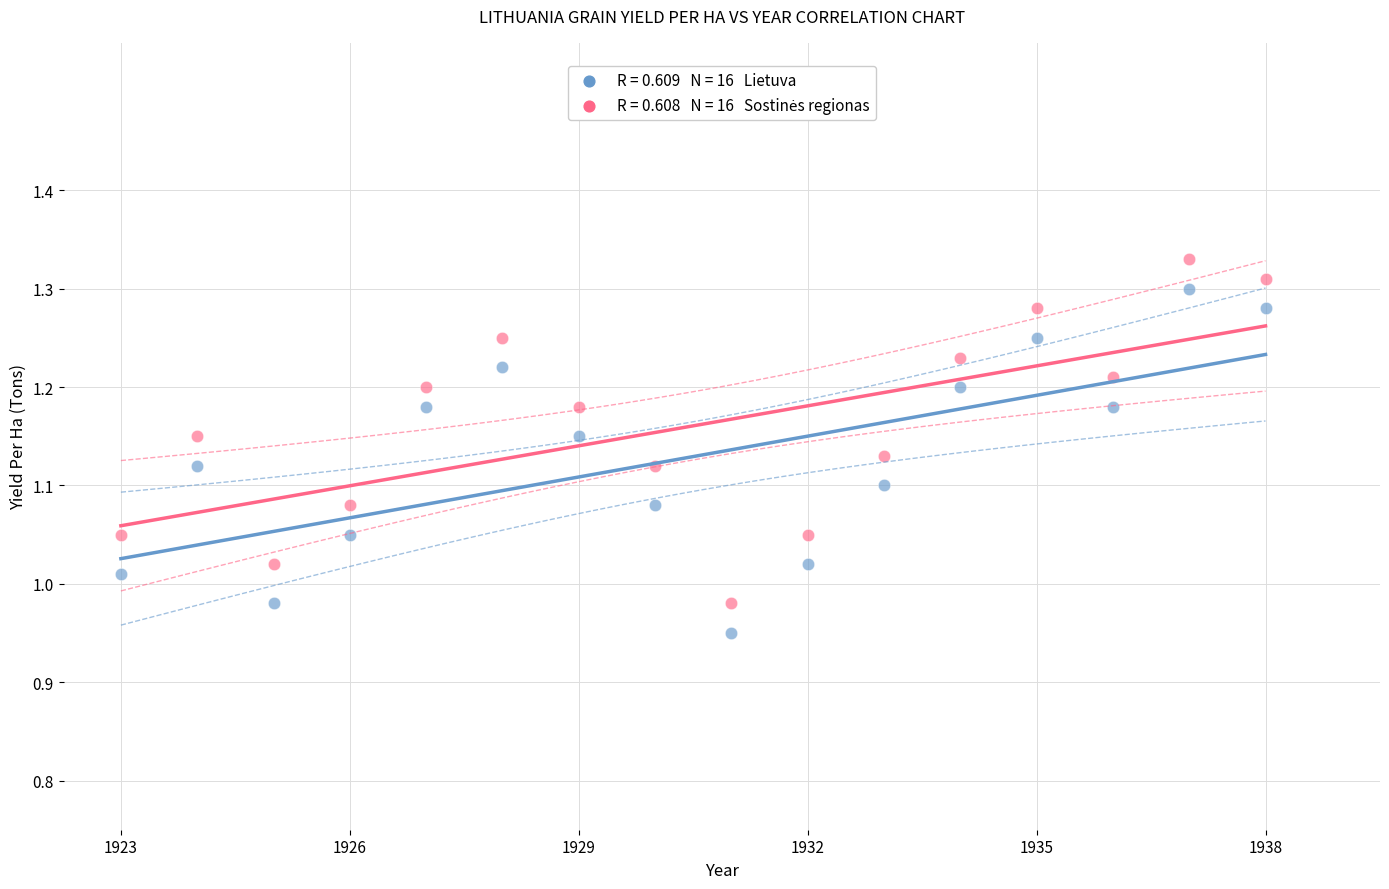

Across all data points, what is the range of Y values (max minus min)?

0.4